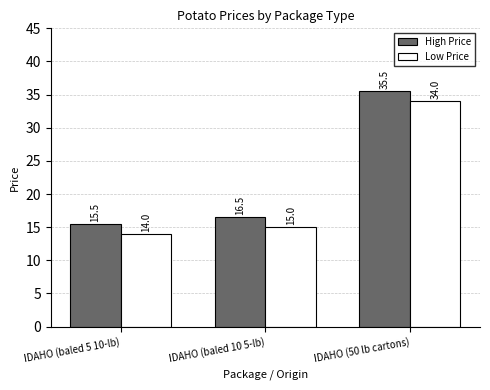

Is it true that Low Price equals 55.7 at IDAHO (50 lb cartons)?

False